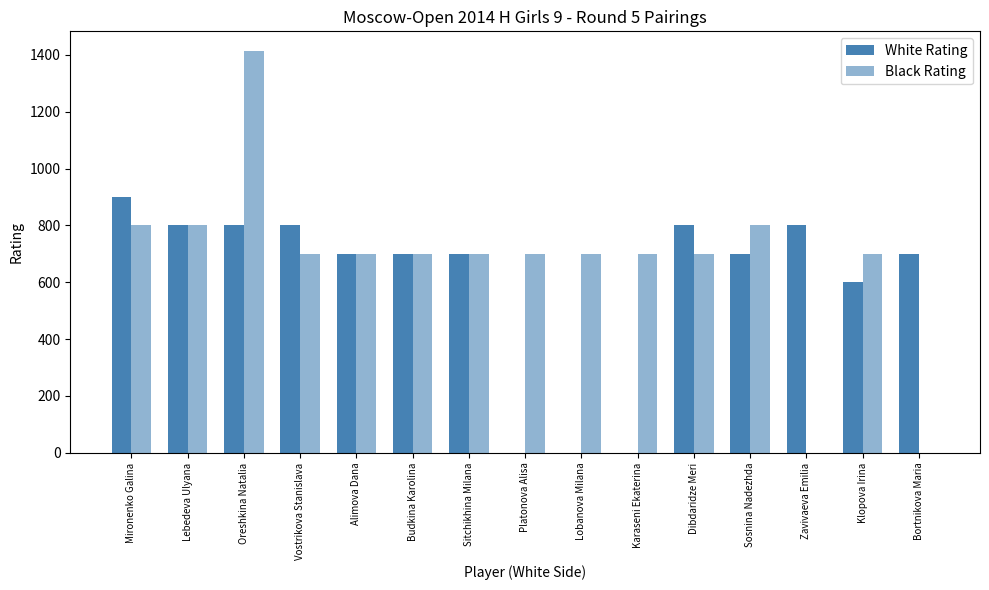

What is the average value of the Black Rating series?

674